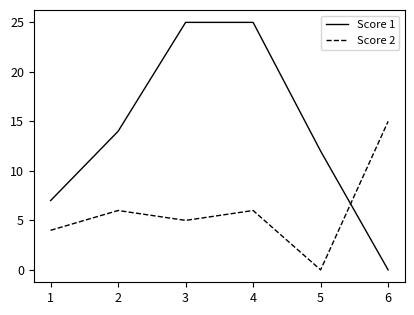

Read the Score 1 value at 4.

25